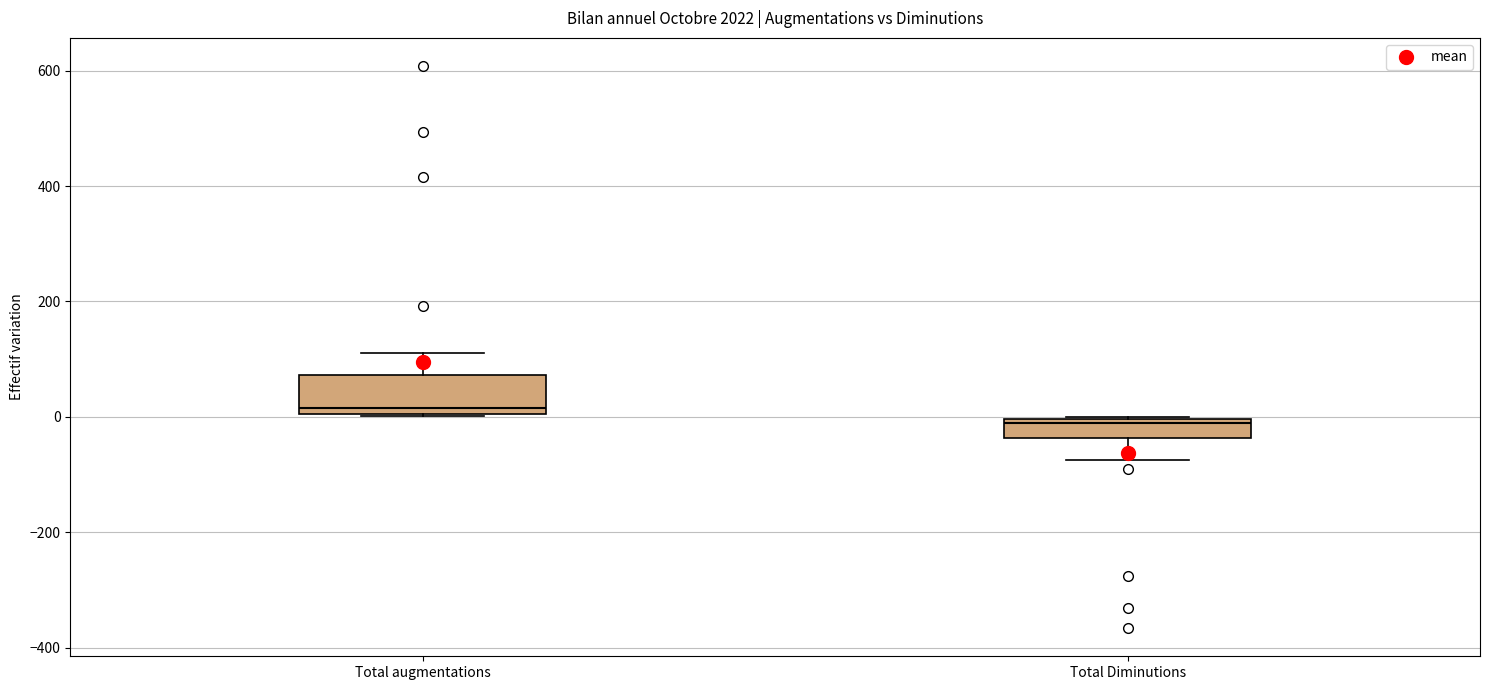

Reading left to right, read every box against the y-axis: the position of its median line, the range the box covers, and the ends of its whiskers. The values are not printed on the chart, so give them approximately, as read against the axis.

Total augmentations: median 20, box 0 to 80, whiskers 0 to 120
Total Diminutions: median 0 (just below the box's upper edge), box -40 to 0, whiskers -80 to 0